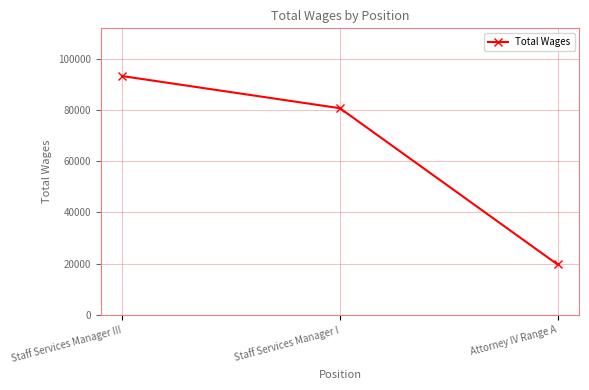

What is the difference between the maximum and minimum values?

73535.1